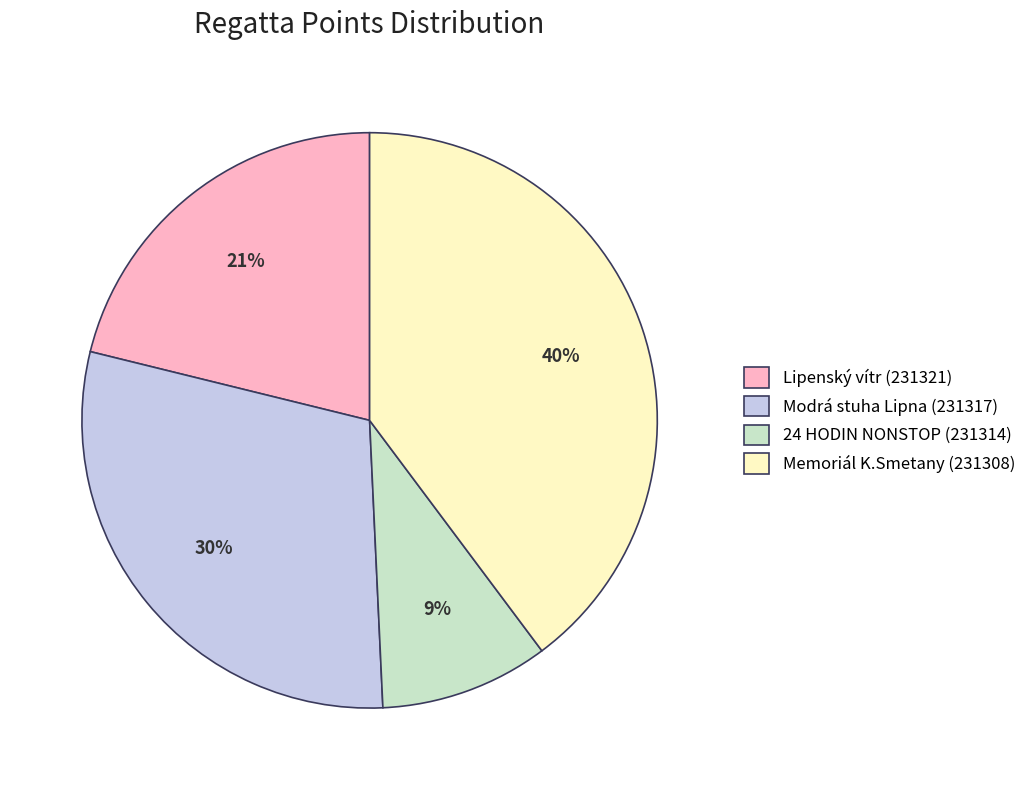

What is the largest slice in the pie chart?

Memoriál K.Smetany (231308)